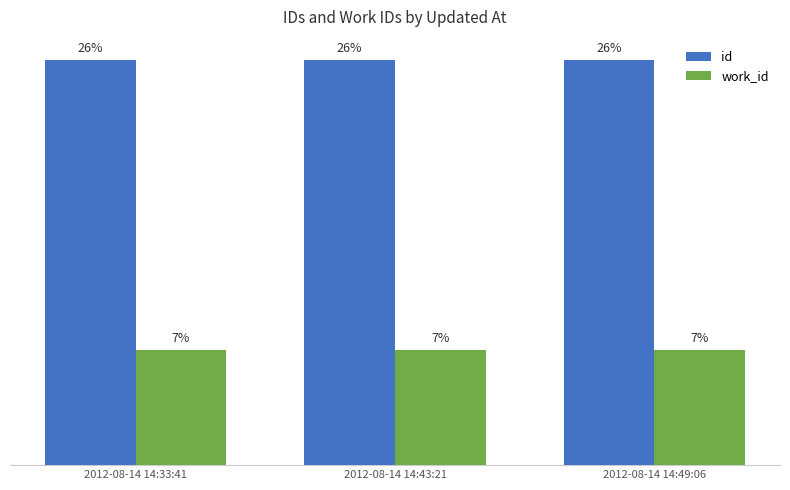

Which series changed the most between 2012-08-14 14:33:41 and 2012-08-14 14:43:21?

id